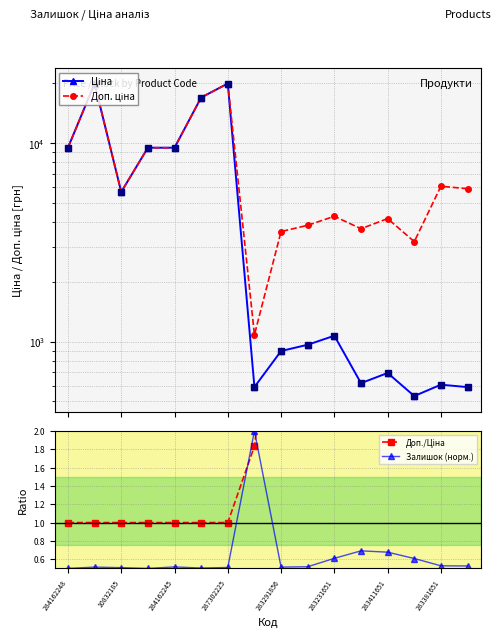

True or false: Доп. ціна and Залишок (норм.) cross at least once.

False